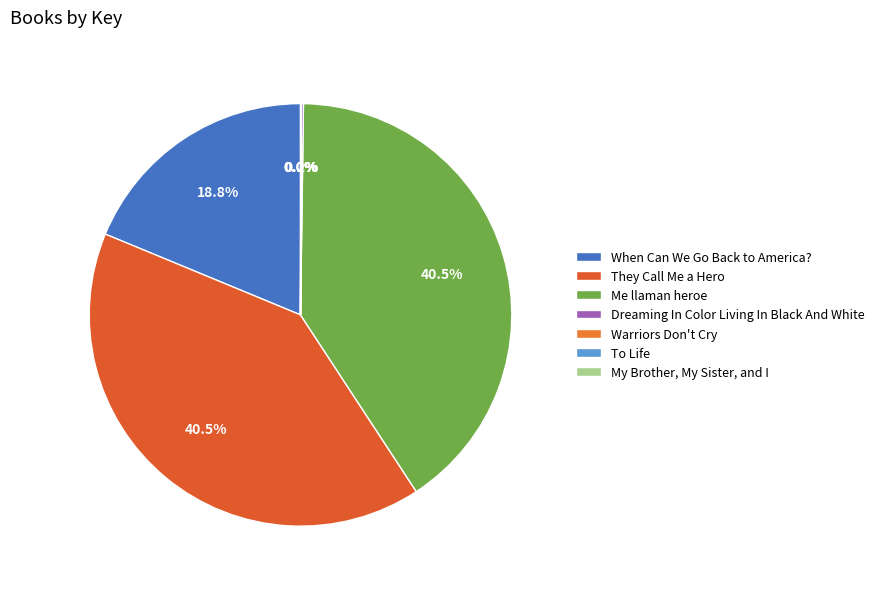

To the nearest percent, what is the average slice percentage?

14%